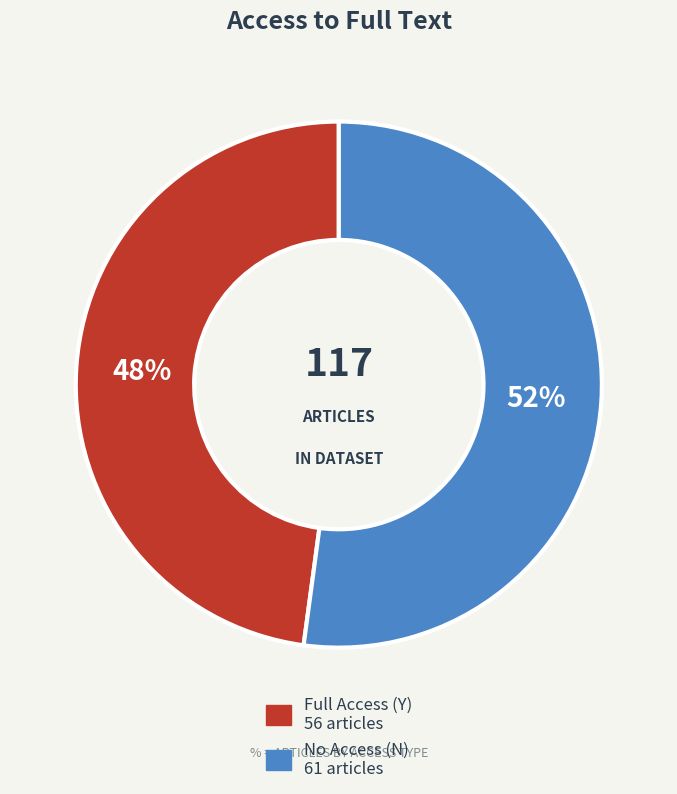

To the nearest percent, what is the difference between the largest and smallest slice percentages?

4%